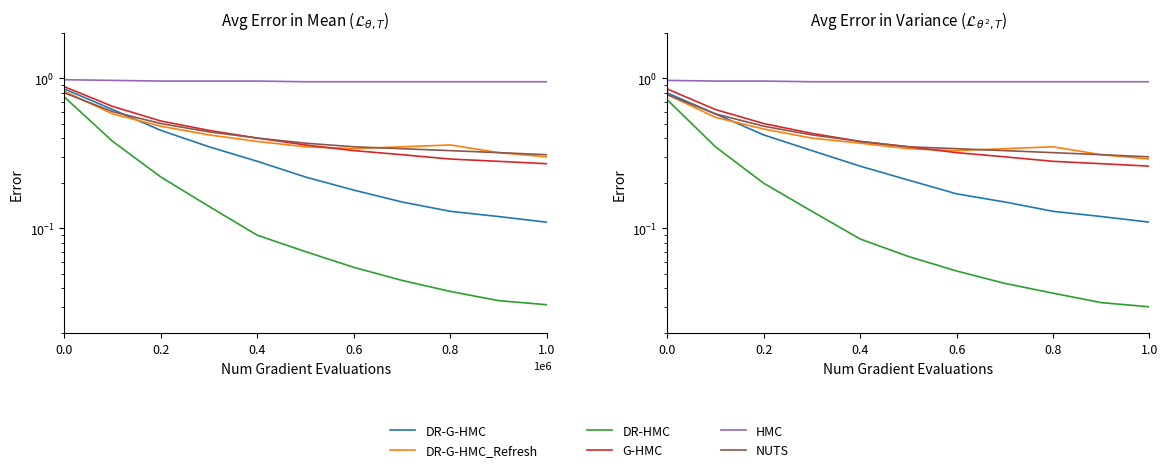

How many lines are shown in the chart?

6